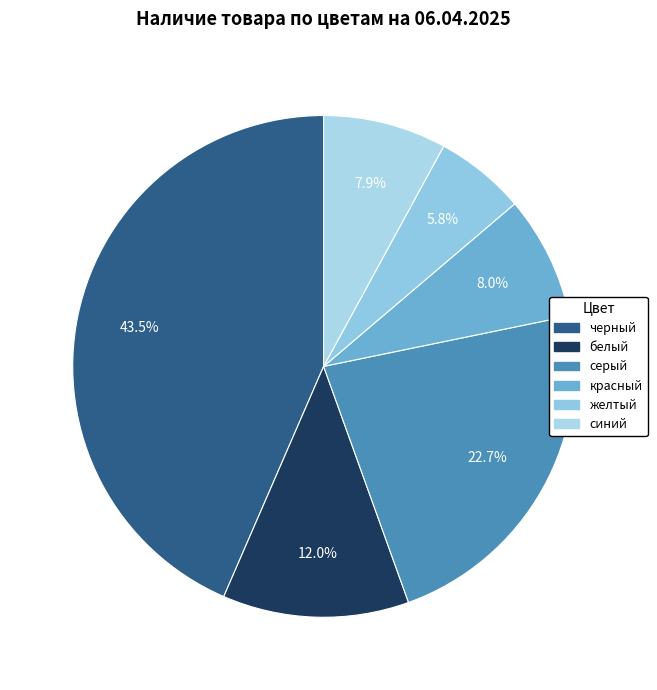

To the nearest percent, what portion does красный represent?

8%